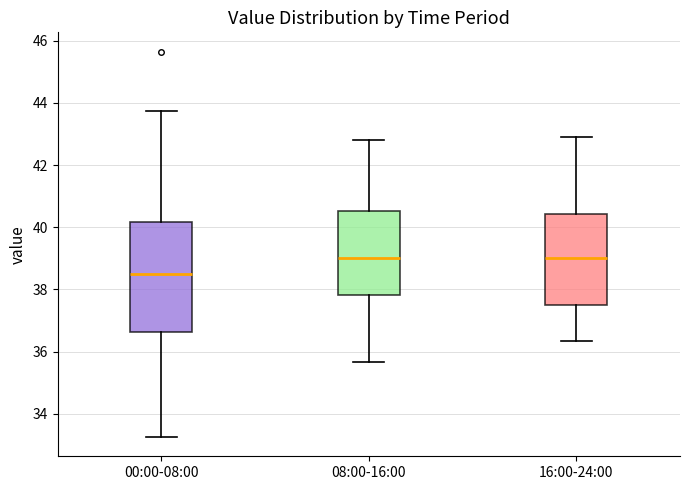

Reading left to right, transcribe this box plot: for each box, give where its median line is, the range the box spans, and where its two whiskers end, as read against the y-axis. The values are not printed on the chart, so give them approximately, as read against the axis.

00:00-08:00: median 38.6, box 36.6 to 40.2, whiskers 33.2 to 43.8
08:00-16:00: median 39.0, box 37.8 to 40.6, whiskers 35.6 to 42.8
16:00-24:00: median 39.0, box 37.6 to 40.4, whiskers 36.4 to 43.0